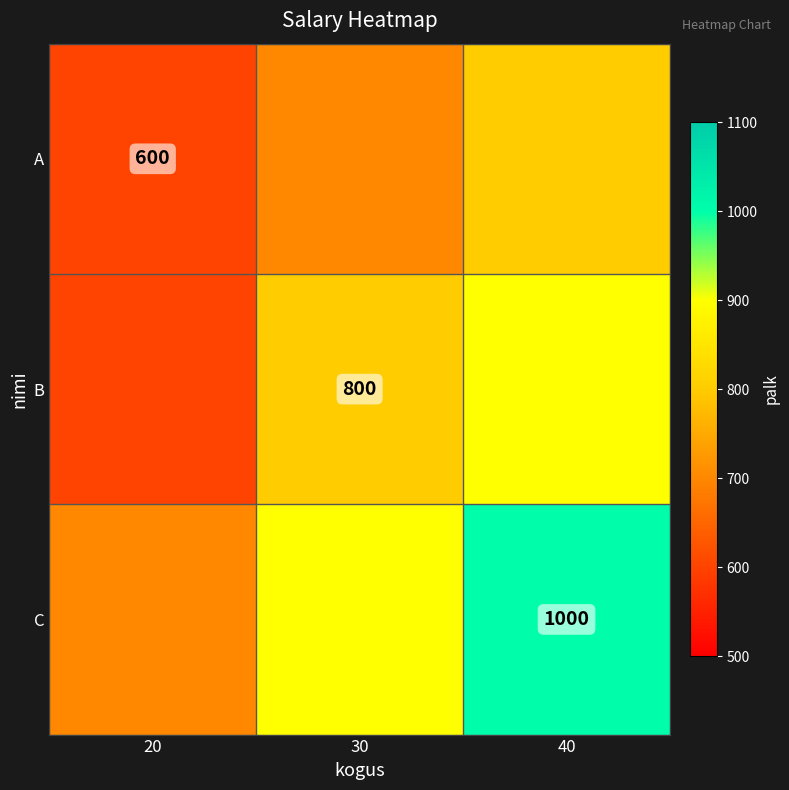

The C series shows 1000 at 40. True or false?

True